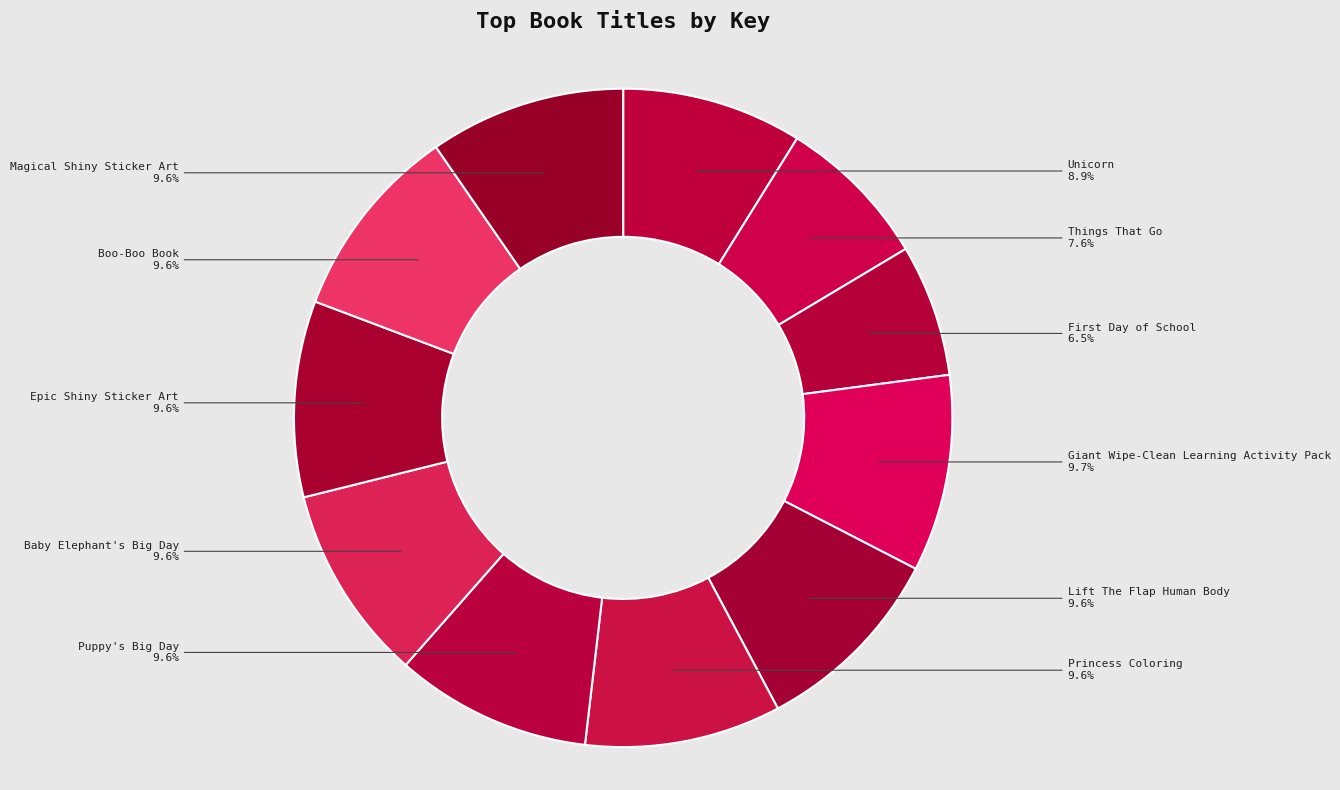

Which has a higher value, Things That Go or Unicorn?

Unicorn